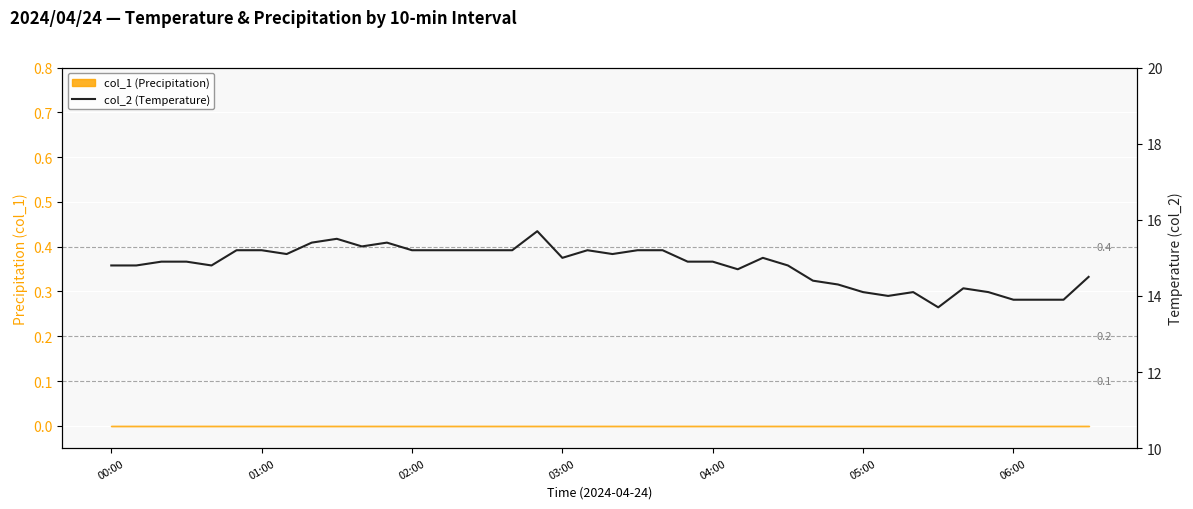

What is the greatest value displayed?

15.7